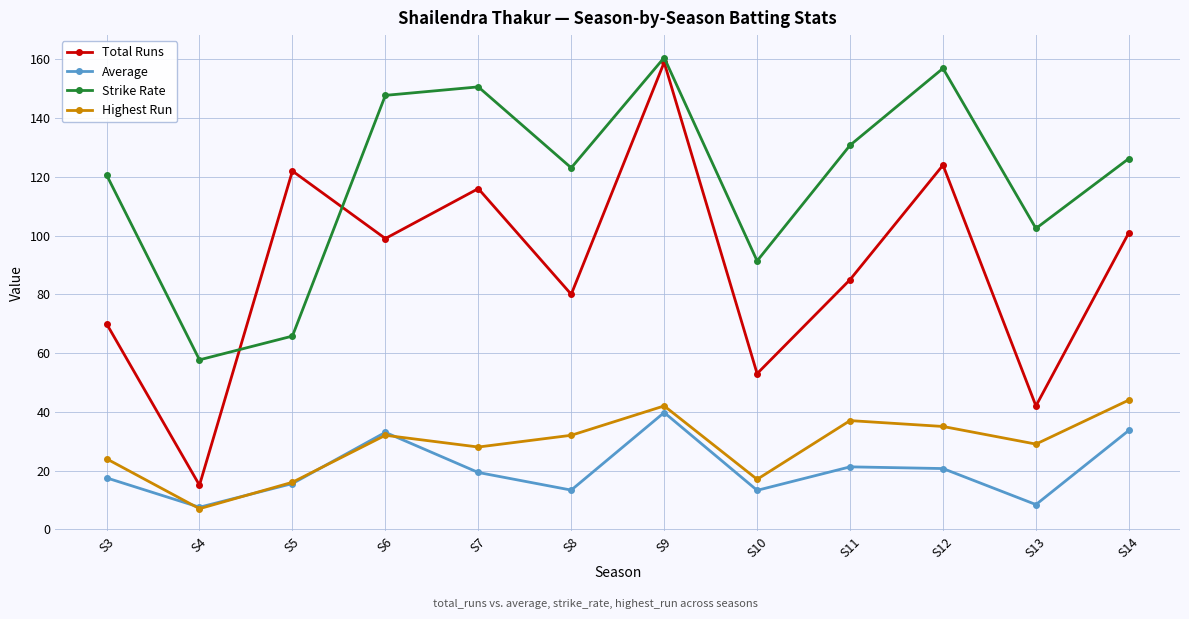

True or false: Total Runs and Average intersect in this chart.

False